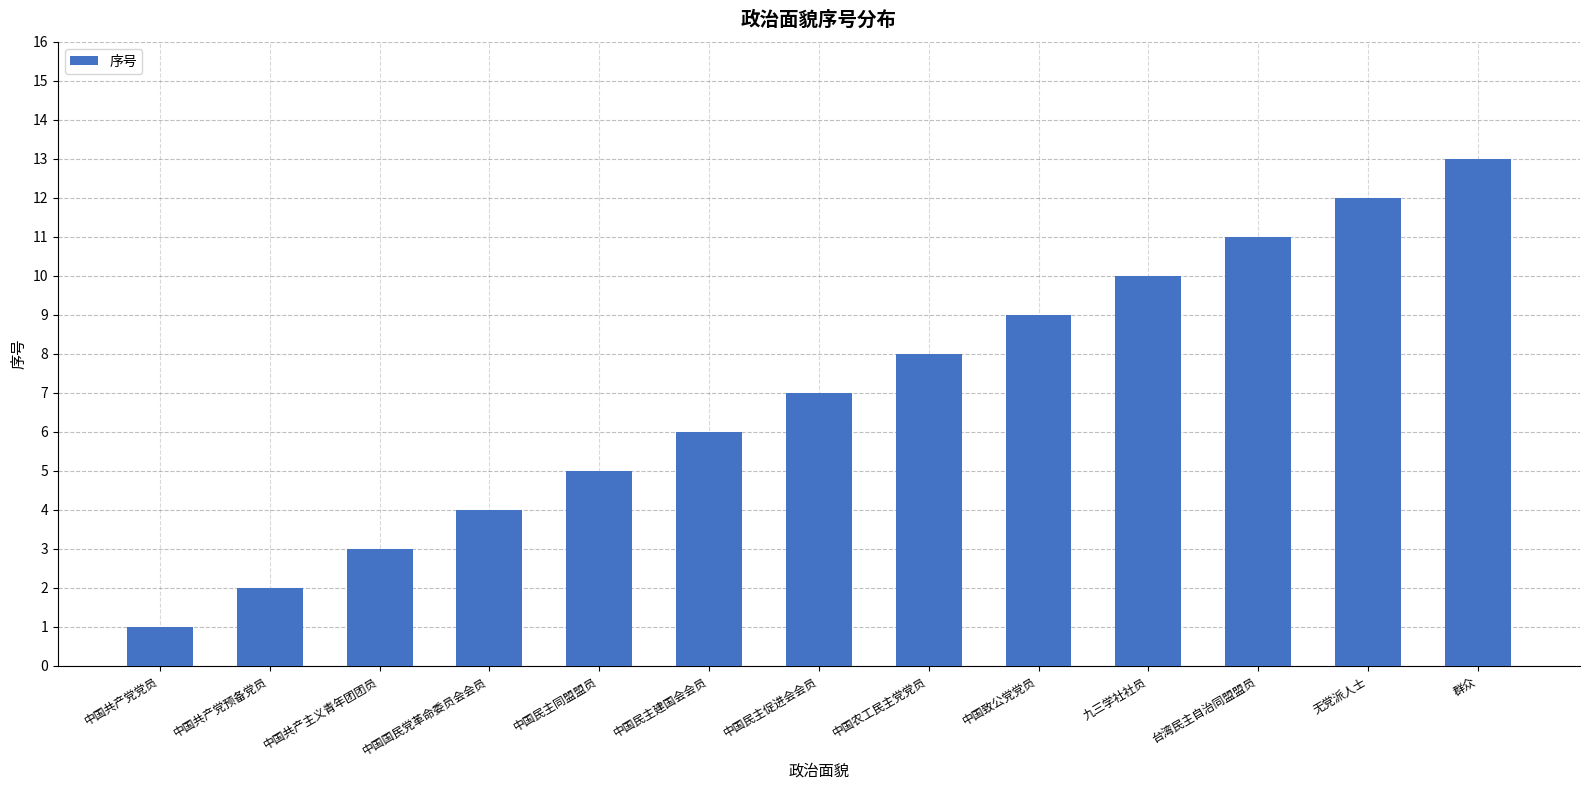

At which label is the value closest to 7?

中国民主促进会会员